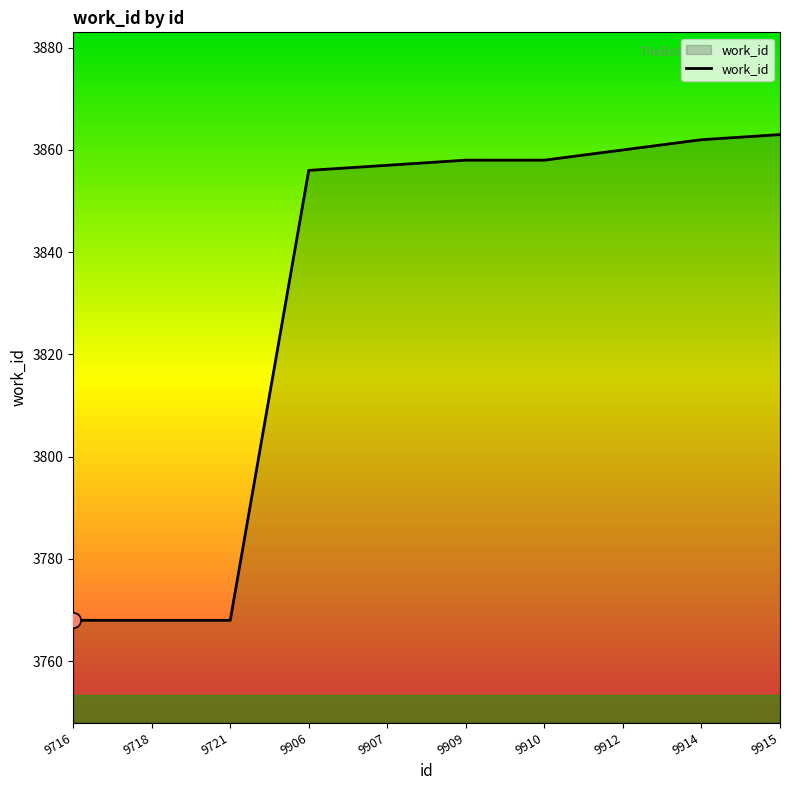

Approximately how many times larger is the value at 9910 compared to 9912?

1.0